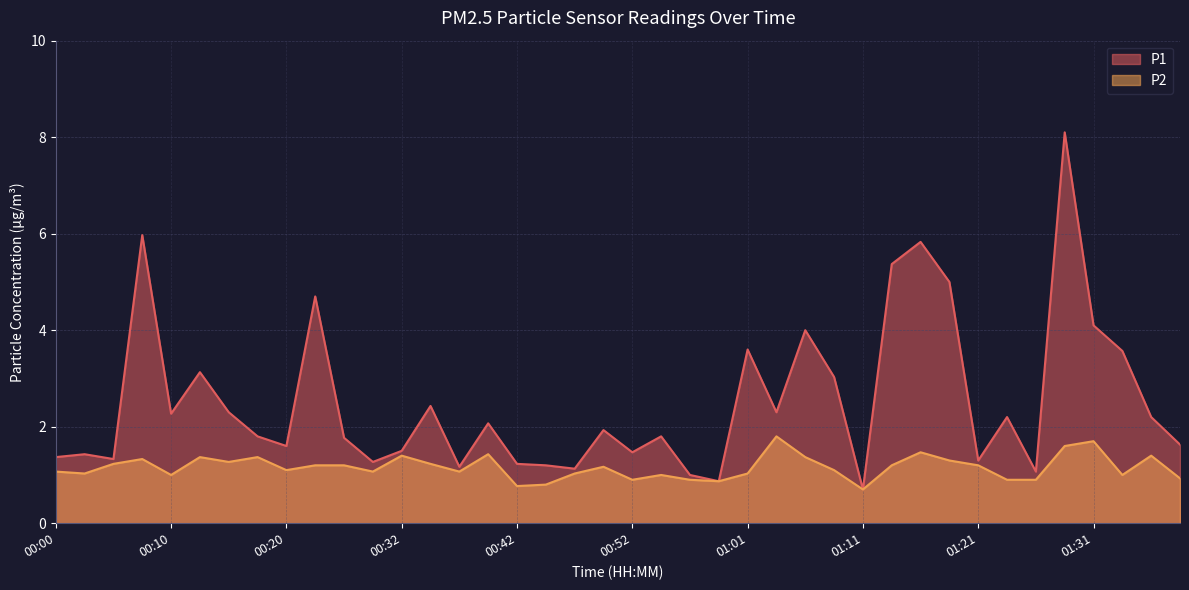

Reading left to right, transcribe all the data shown in this chart.

P1: 1.4	1.4	1.3	6.0	2.3	3.1	2.3	1.8	1.6	4.7	1.8	1.3	1.5	2.4	1.2	2.1	1.2	1.2	1.1	1.9	1.5	1.8	1.0	0.9	3.6	2.3	4.0	3.0	0.7	5.4	5.8	5.0	1.3	2.2	1.1	8.1	4.1	3.6	2.2	1.6
P2: 1.1	1.0	1.2	1.3	1.0	1.4	1.3	1.4	1.1	1.2	1.2	1.1	1.4	1.2	1.1	1.4	0.8	0.8	1.0	1.2	0.9	1.0	0.9	0.9	1.0	1.8	1.4	1.1	0.7	1.2	1.5	1.3	1.2	0.9	0.9	1.6	1.7	1.0	1.4	0.9